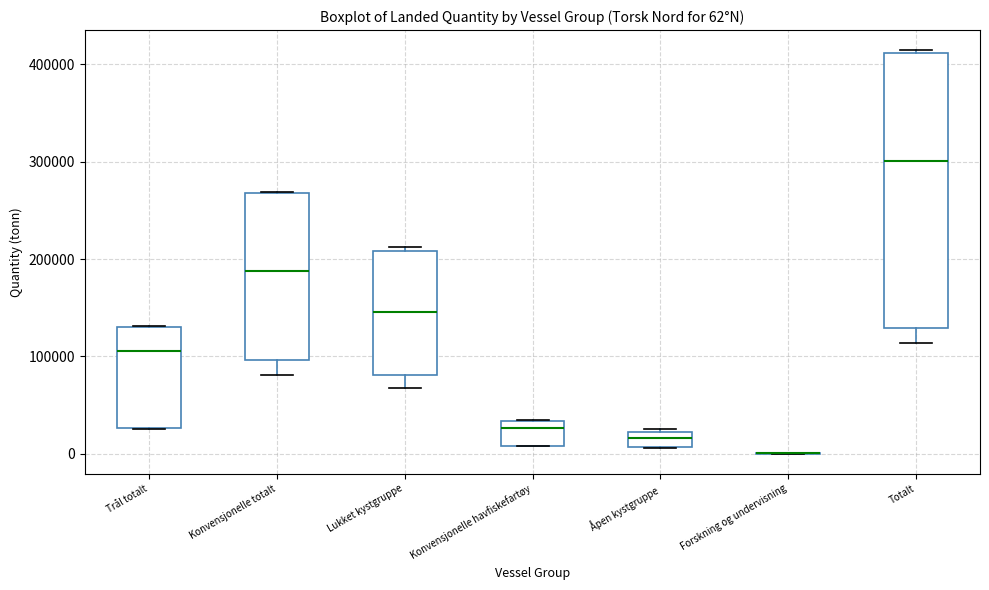

Which box is the tallest, from its lower edge to its upper edge?

Totalt